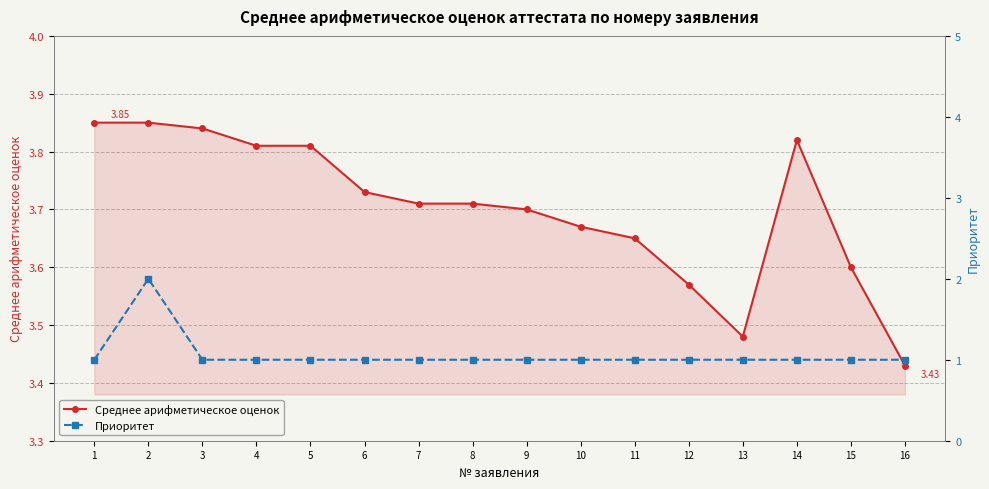

What is the average value of the Приоритет series?

1.1